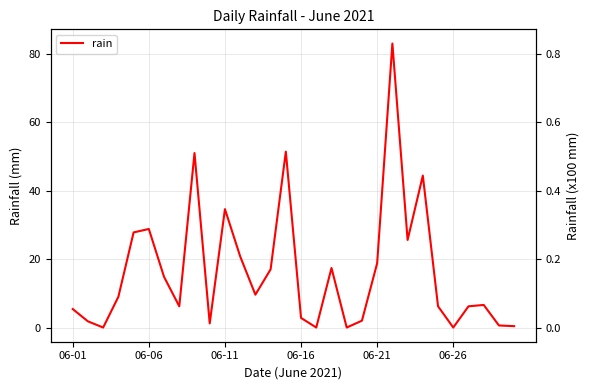

How many interior local peaks (higher than both neighbors) does the data have?

8